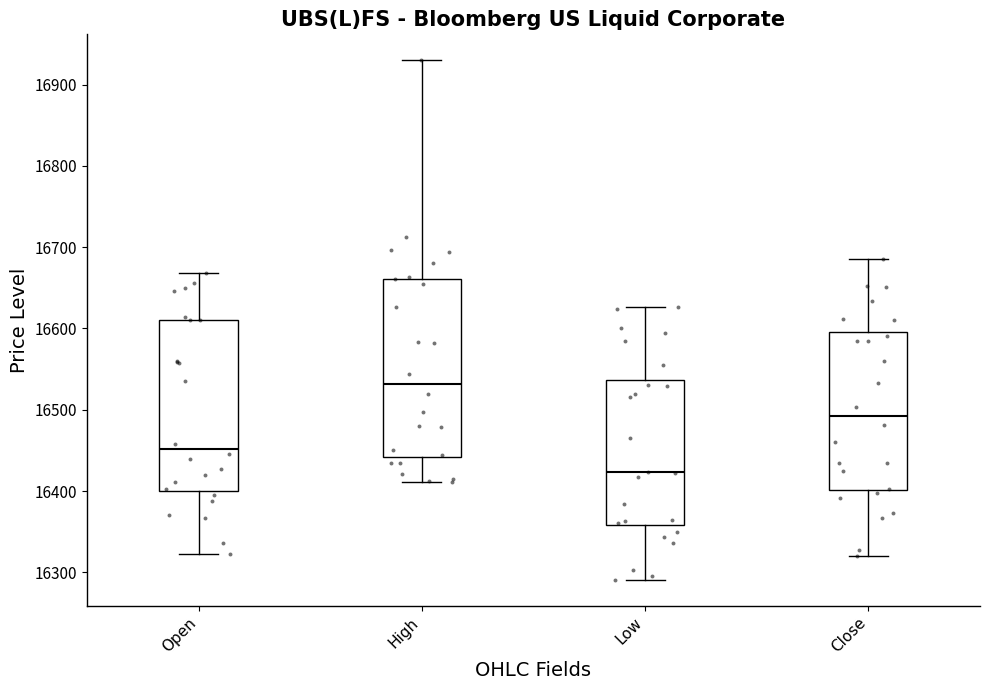

Reading left to right, transcribe this box plot: for each box, give where its median line is, the range the box spans, and where its two whiskers end, as read against the y-axis. The values are not printed on the chart, so give them approximately, as read against the axis.

Open: median 16450, box 16400 to 16610, whiskers 16320 to 16670
High: median 16530, box 16440 to 16660, whiskers 16410 to 16930
Low: median 16420, box 16360 to 16540, whiskers 16290 to 16630
Close: median 16490, box 16400 to 16600, whiskers 16320 to 16690